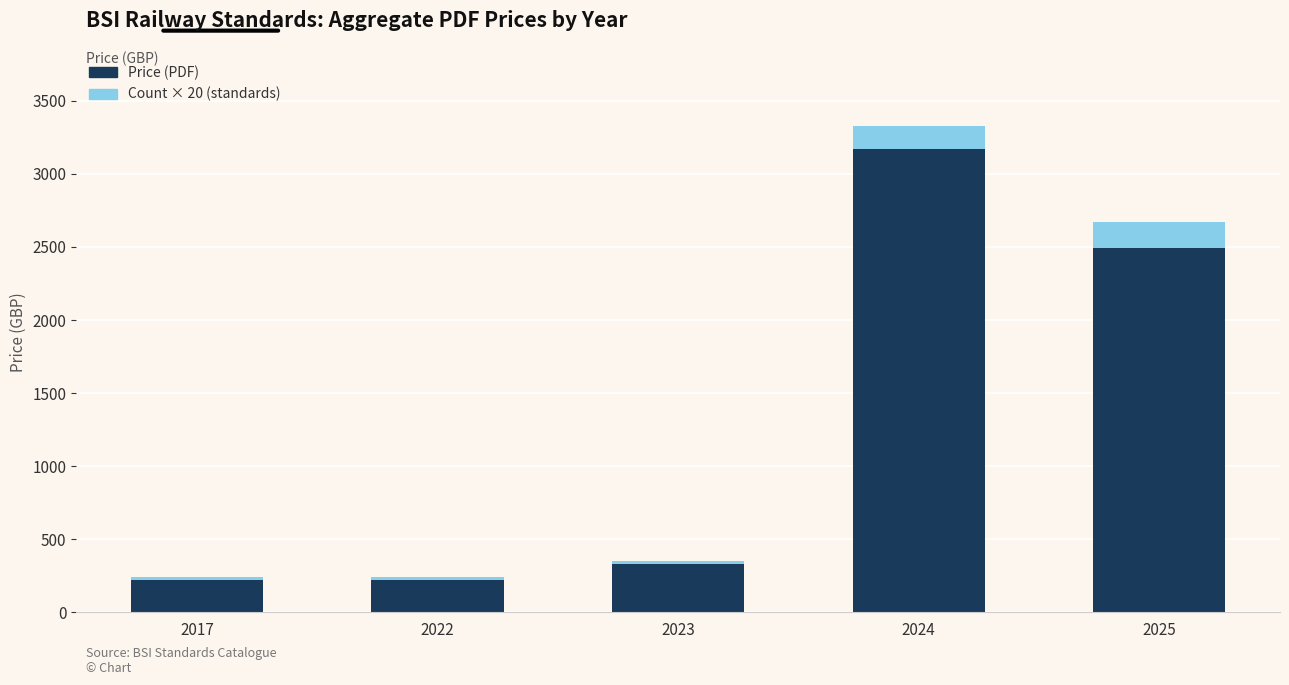

How many bars are there in total?

5